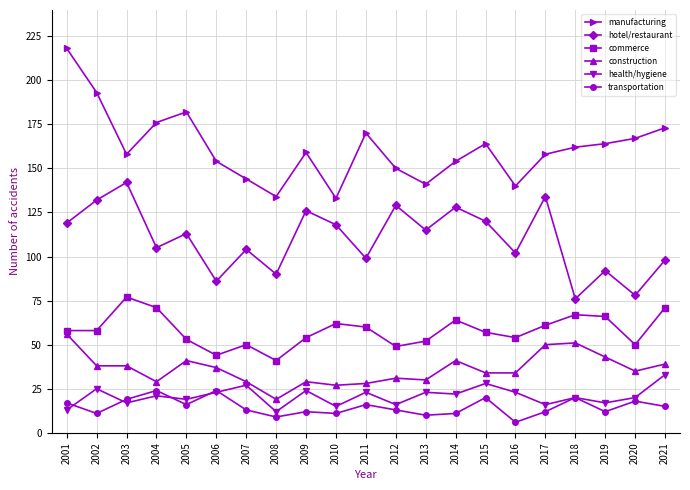

What is the difference between the maximum and minimum values in the hotel/restaurant series?

66